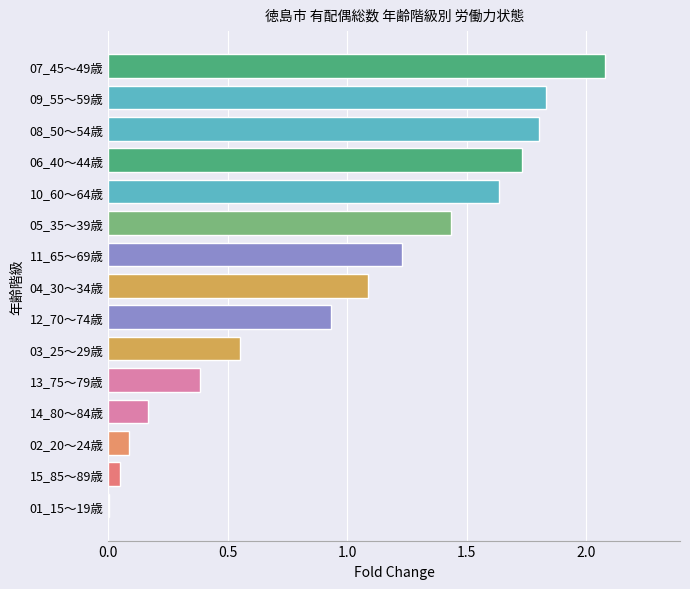

The value at 14_80～84歳 is 0.3. True or false?

False